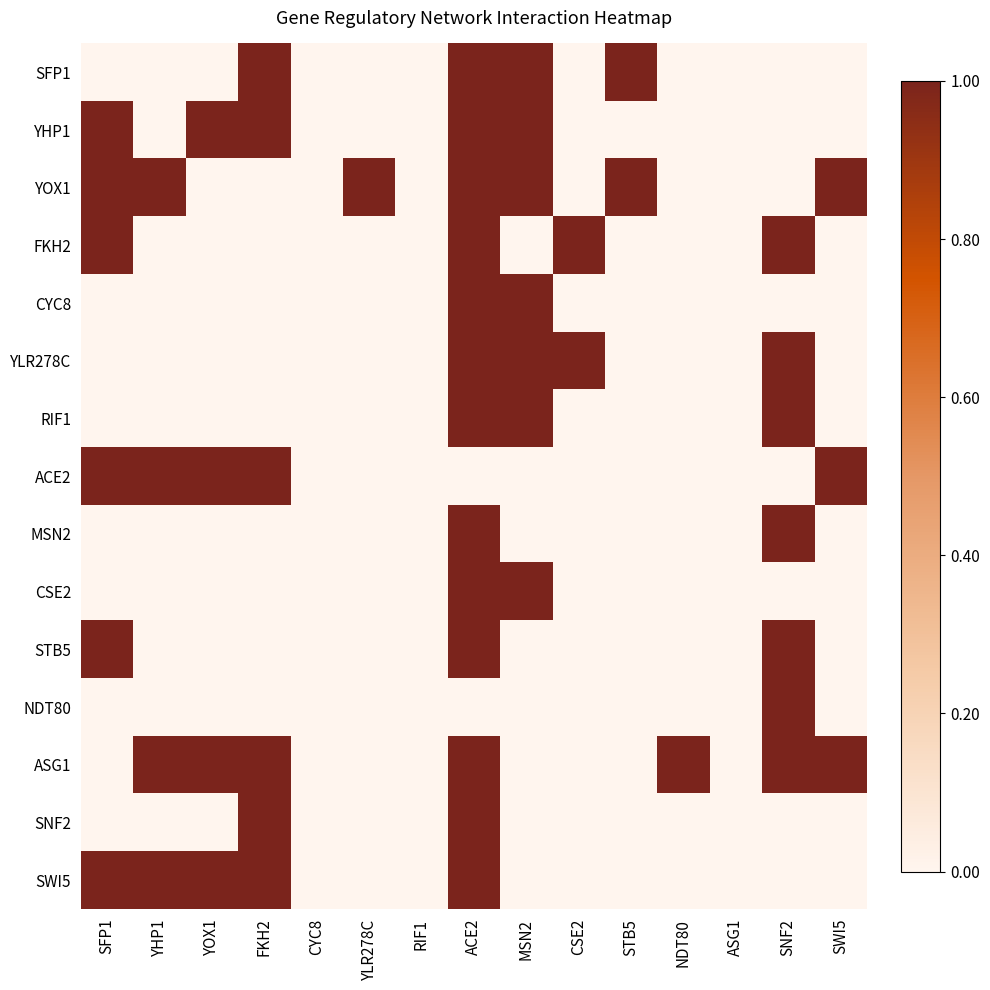

Reading left to right, list all the values displayed in this chart.

SFP1: SFP1=0	YHP1=0	YOX1=0	FKH2=1	CYC8=0	YLR278C=0	RIF1=0	ACE2=1	MSN2=1	CSE2=0	STB5=1	NDT80=0	ASG1=0	SNF2=0	SWI5=0
YHP1: SFP1=1	YHP1=0	YOX1=1	FKH2=1	CYC8=0	YLR278C=0	RIF1=0	ACE2=1	MSN2=1	CSE2=0	STB5=0	NDT80=0	ASG1=0	SNF2=0	SWI5=0
YOX1: SFP1=1	YHP1=1	YOX1=0	FKH2=0	CYC8=0	YLR278C=1	RIF1=0	ACE2=1	MSN2=1	CSE2=0	STB5=1	NDT80=0	ASG1=0	SNF2=0	SWI5=1
FKH2: SFP1=1	YHP1=0	YOX1=0	FKH2=0	CYC8=0	YLR278C=0	RIF1=0	ACE2=1	MSN2=0	CSE2=1	STB5=0	NDT80=0	ASG1=0	SNF2=1	SWI5=0
CYC8: SFP1=0	YHP1=0	YOX1=0	FKH2=0	CYC8=0	YLR278C=0	RIF1=0	ACE2=1	MSN2=1	CSE2=0	STB5=0	NDT80=0	ASG1=0	SNF2=0	SWI5=0
YLR278C: SFP1=0	YHP1=0	YOX1=0	FKH2=0	CYC8=0	YLR278C=0	RIF1=0	ACE2=1	MSN2=1	CSE2=1	STB5=0	NDT80=0	ASG1=0	SNF2=1	SWI5=0
RIF1: SFP1=0	YHP1=0	YOX1=0	FKH2=0	CYC8=0	YLR278C=0	RIF1=0	ACE2=1	MSN2=1	CSE2=0	STB5=0	NDT80=0	ASG1=0	SNF2=1	SWI5=0
ACE2: SFP1=1	YHP1=1	YOX1=1	FKH2=1	CYC8=0	YLR278C=0	RIF1=0	ACE2=0	MSN2=0	CSE2=0	STB5=0	NDT80=0	ASG1=0	SNF2=0	SWI5=1
MSN2: SFP1=0	YHP1=0	YOX1=0	FKH2=0	CYC8=0	YLR278C=0	RIF1=0	ACE2=1	MSN2=0	CSE2=0	STB5=0	NDT80=0	ASG1=0	SNF2=1	SWI5=0
CSE2: SFP1=0	YHP1=0	YOX1=0	FKH2=0	CYC8=0	YLR278C=0	RIF1=0	ACE2=1	MSN2=1	CSE2=0	STB5=0	NDT80=0	ASG1=0	SNF2=0	SWI5=0
STB5: SFP1=1	YHP1=0	YOX1=0	FKH2=0	CYC8=0	YLR278C=0	RIF1=0	ACE2=1	MSN2=0	CSE2=0	STB5=0	NDT80=0	ASG1=0	SNF2=1	SWI5=0
NDT80: SFP1=0	YHP1=0	YOX1=0	FKH2=0	CYC8=0	YLR278C=0	RIF1=0	ACE2=0	MSN2=0	CSE2=0	STB5=0	NDT80=0	ASG1=0	SNF2=1	SWI5=0
ASG1: SFP1=0	YHP1=1	YOX1=1	FKH2=1	CYC8=0	YLR278C=0	RIF1=0	ACE2=1	MSN2=0	CSE2=0	STB5=0	NDT80=1	ASG1=0	SNF2=1	SWI5=1
SNF2: SFP1=0	YHP1=0	YOX1=0	FKH2=1	CYC8=0	YLR278C=0	RIF1=0	ACE2=1	MSN2=0	CSE2=0	STB5=0	NDT80=0	ASG1=0	SNF2=0	SWI5=0
SWI5: SFP1=1	YHP1=1	YOX1=1	FKH2=1	CYC8=0	YLR278C=0	RIF1=0	ACE2=1	MSN2=0	CSE2=0	STB5=0	NDT80=0	ASG1=0	SNF2=0	SWI5=0